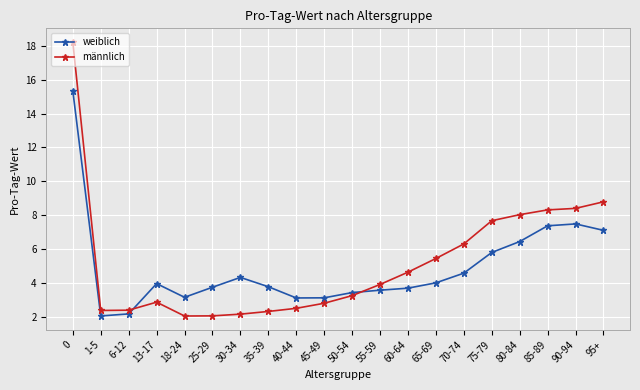

Does the chart display data point markers on the line(s)?

Yes